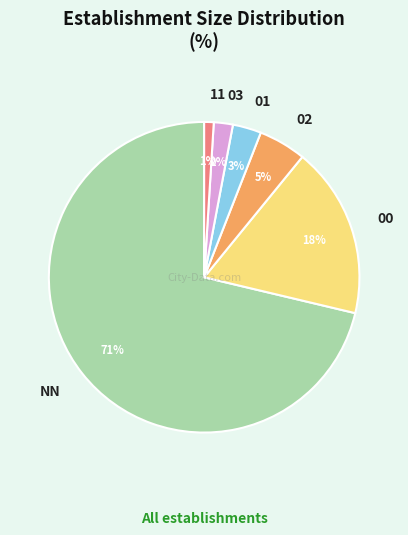

To the nearest percent, what is the average slice percentage?

17%